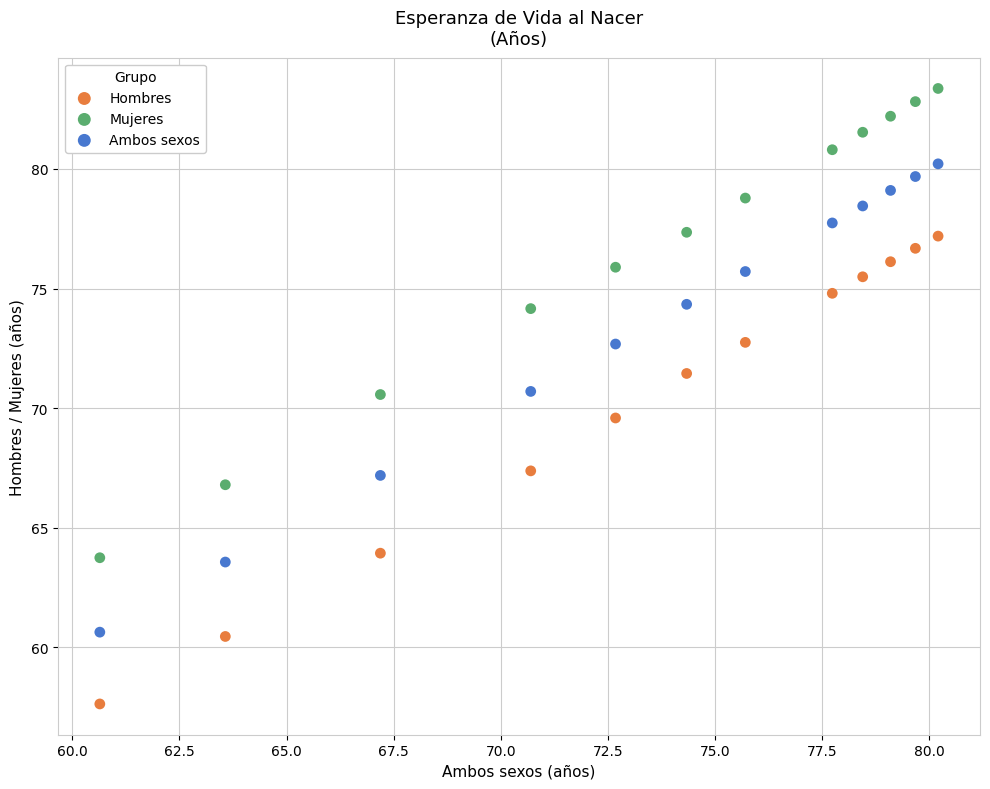

Across all data points, what is the range of Y values (max minus min)?

25.7